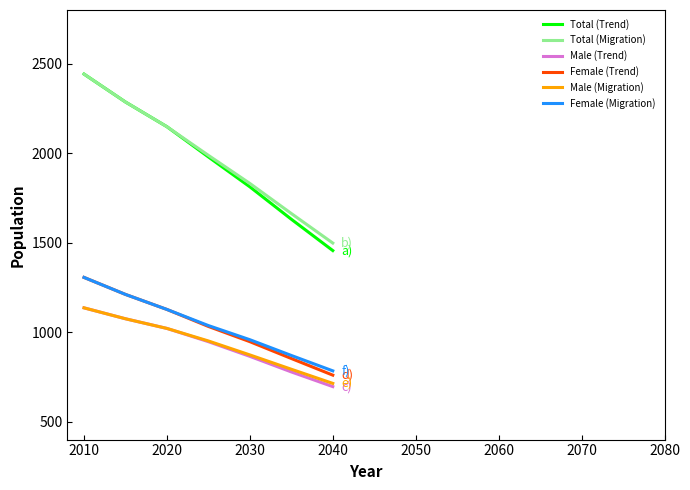

What is the maximum value shown in the chart?

2442